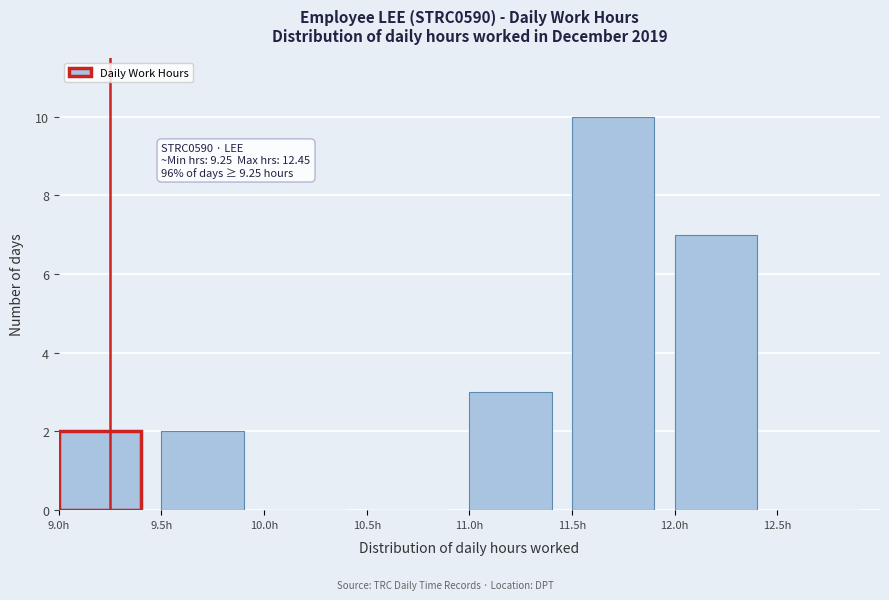

Which range on the x-axis has the tallest bar?

11.5 to 12.0